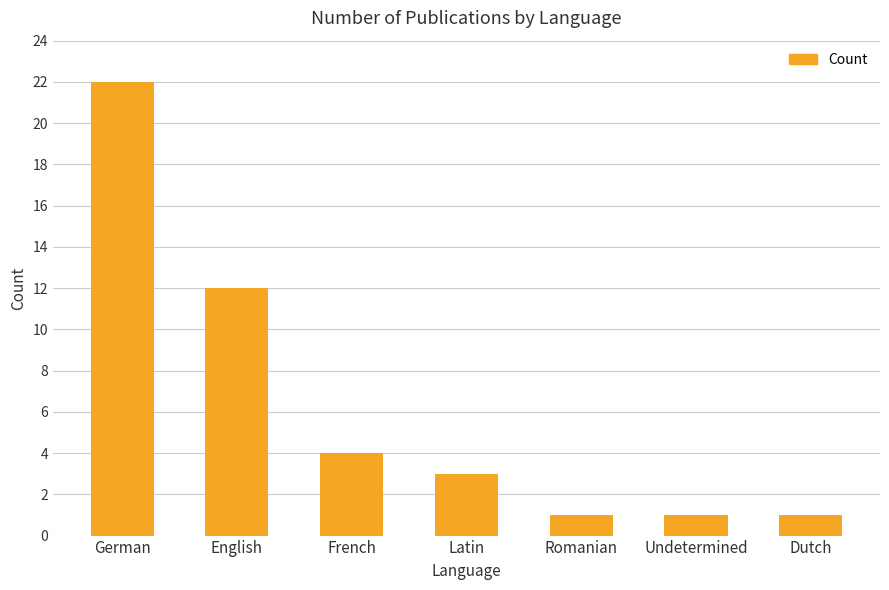

At which category does the chart reach its peak across all series?

German